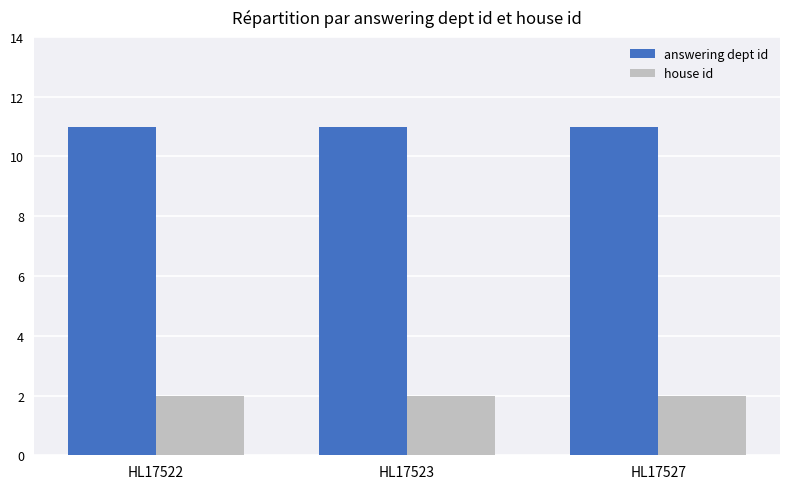

What is the spread (max minus min) of values at HL17527?

9